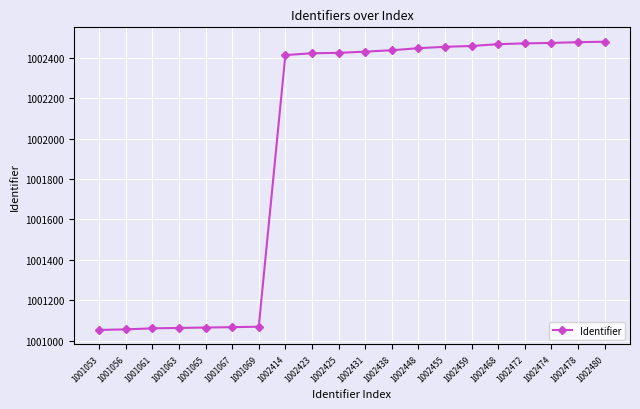

True or false: the data shows 1002455 at 1002455.

True